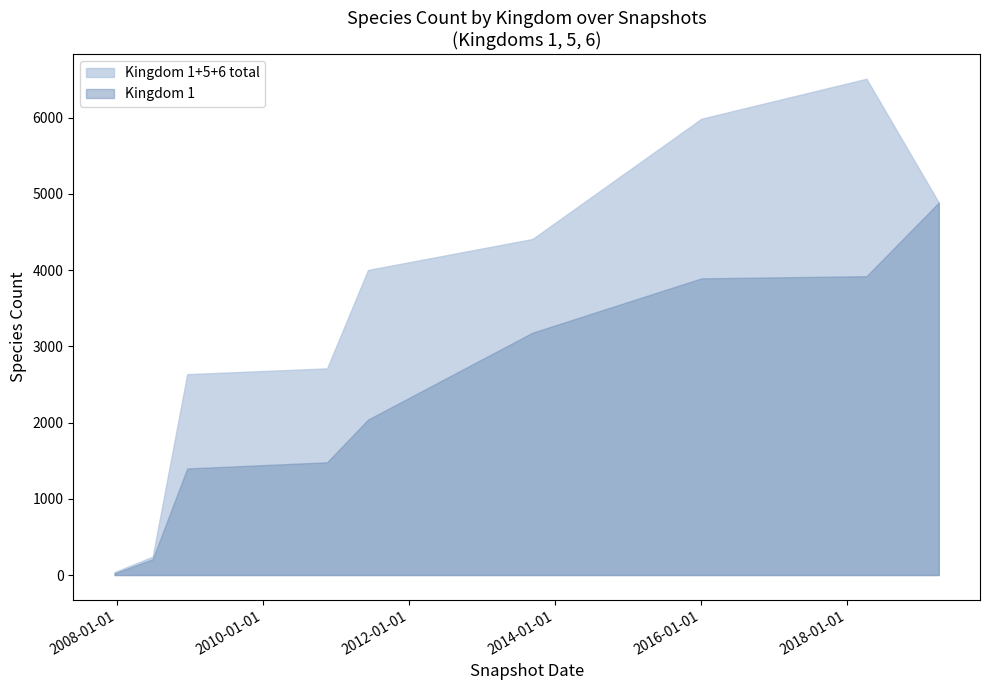

Which series has the widest spread of values?

Kingdom 1+5+6 total